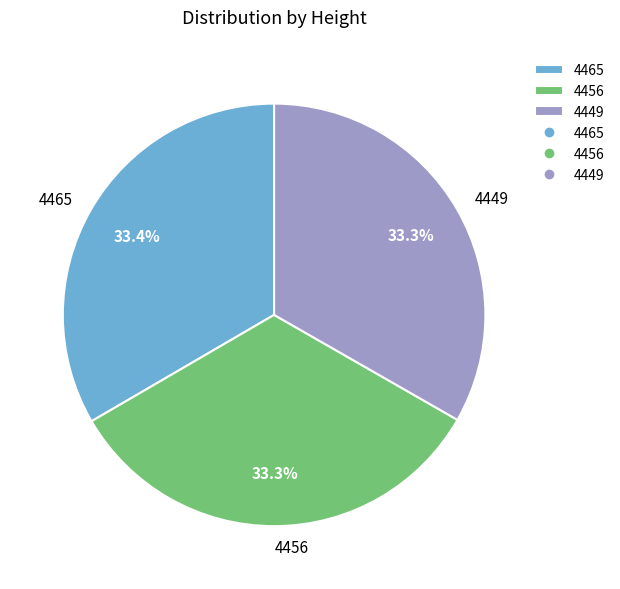

To the nearest percent, what portion does 4465 represent?

33%